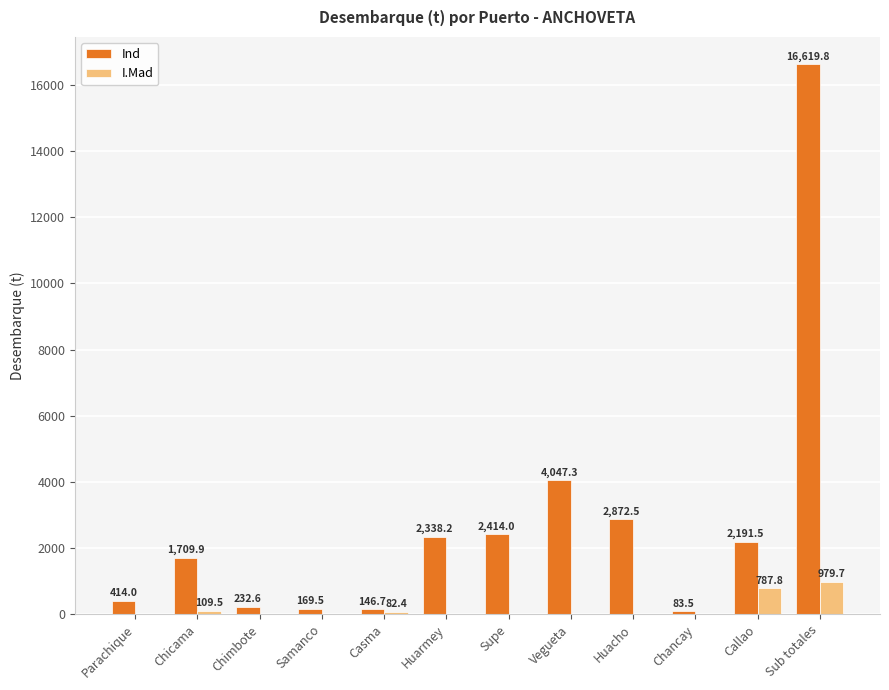

What is the sum of all Ind values?

33239.5